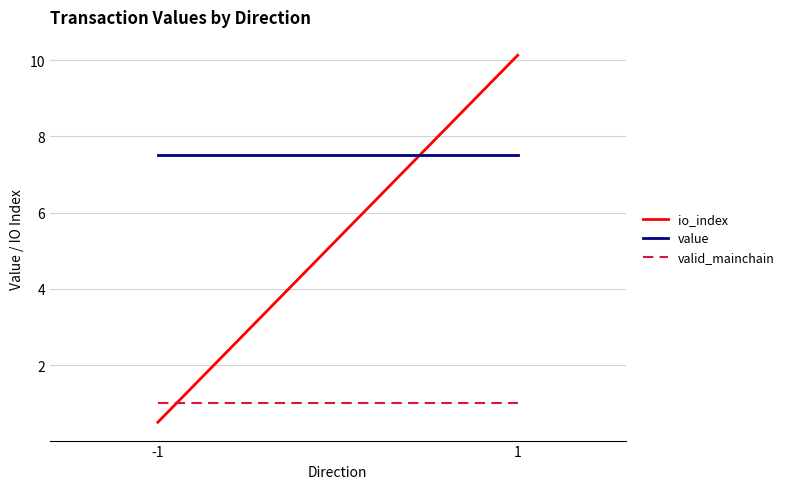

At how many categories does at least one series exceed 5?

2